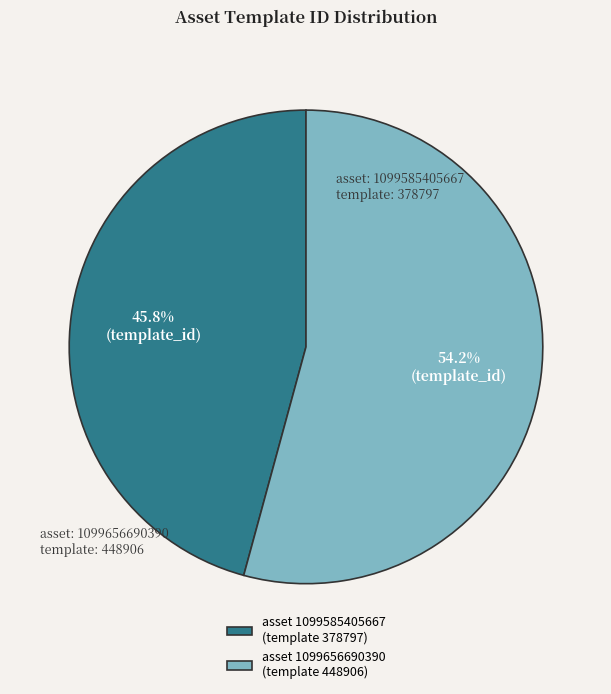

How many segments does this pie chart have?

2